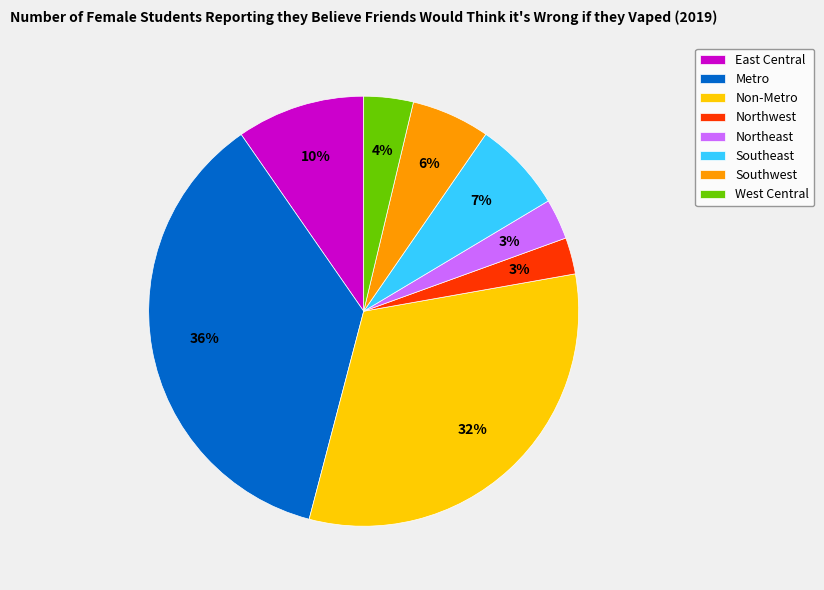

The Northwest slice represents 12% of the pie. True or false?

False